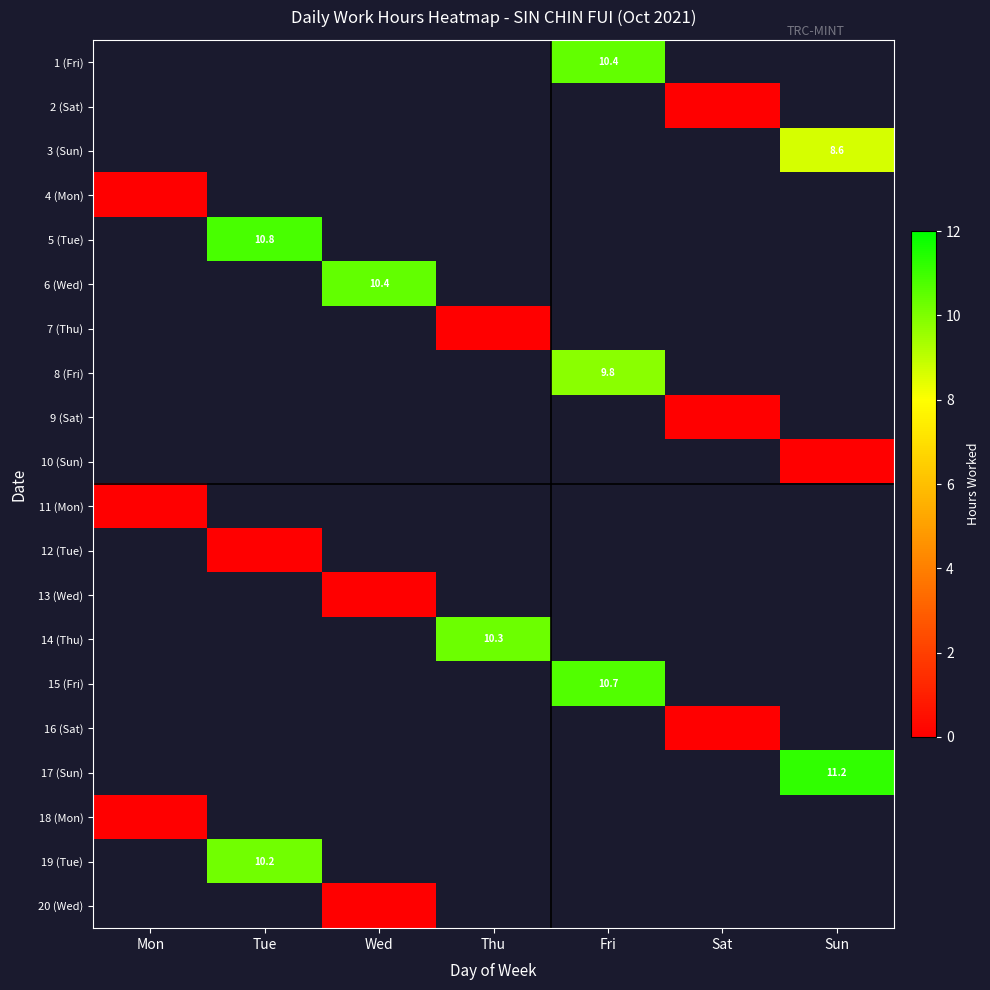

Is the value of 11 (Mon) at Tue greater than the value of 9 (Sat) at Sat?

No